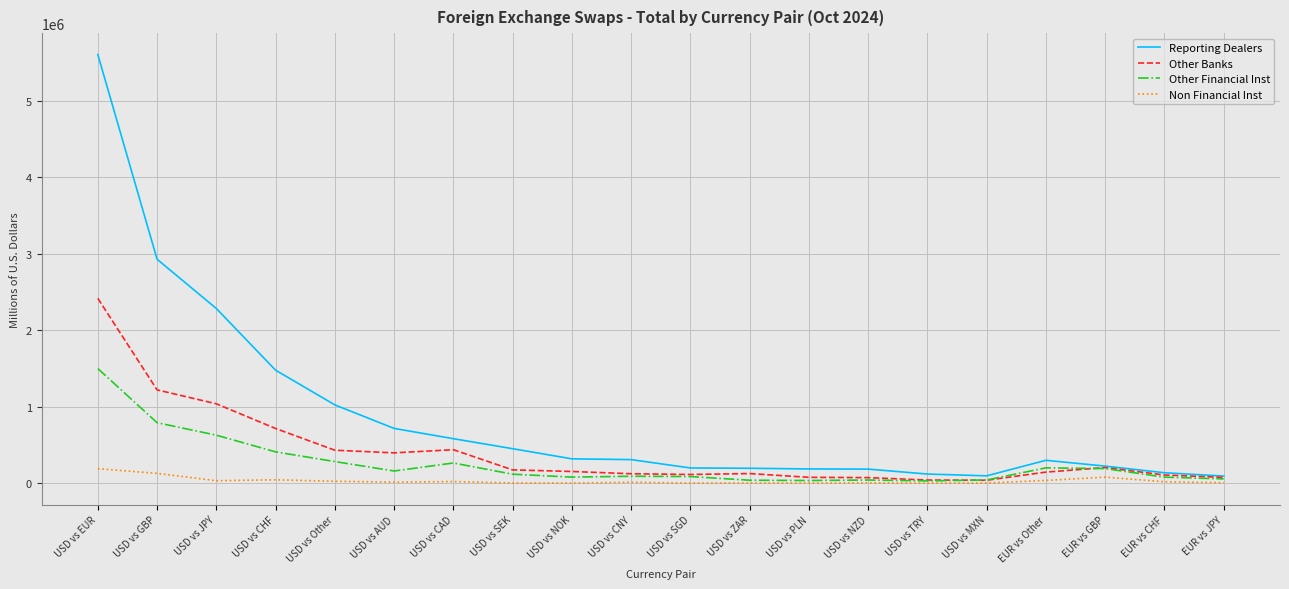

Which series has the largest total across all categories?

Reporting Dealers